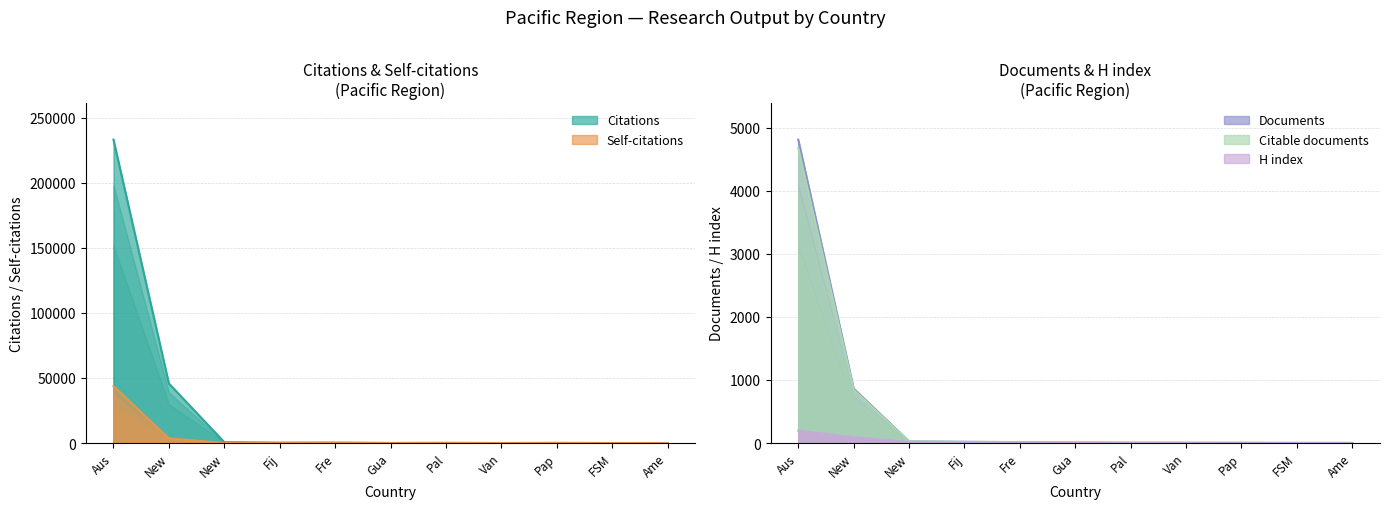

At how many categories does at least one series exceed 181040?

1